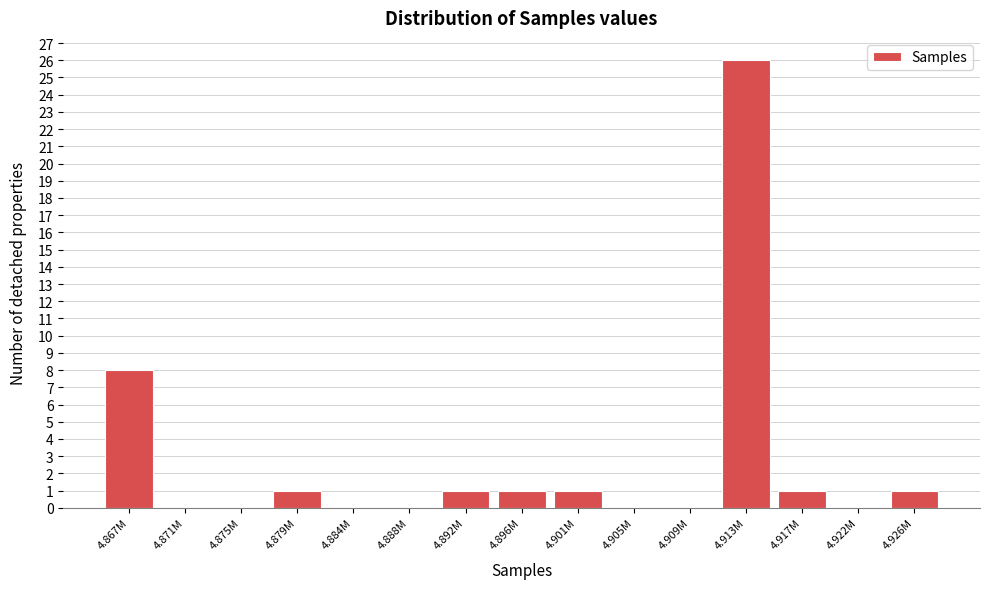

Reading right to left, transcribe all the data shown in this chart.

4.926M=1	4.922M=0	4.917M=1	4.913M=26	4.909M=0	4.905M=0	4.901M=1	4.896M=1	4.892M=1	4.888M=0	4.884M=0	4.879M=1	4.875M=0	4.871M=0	4.867M=8